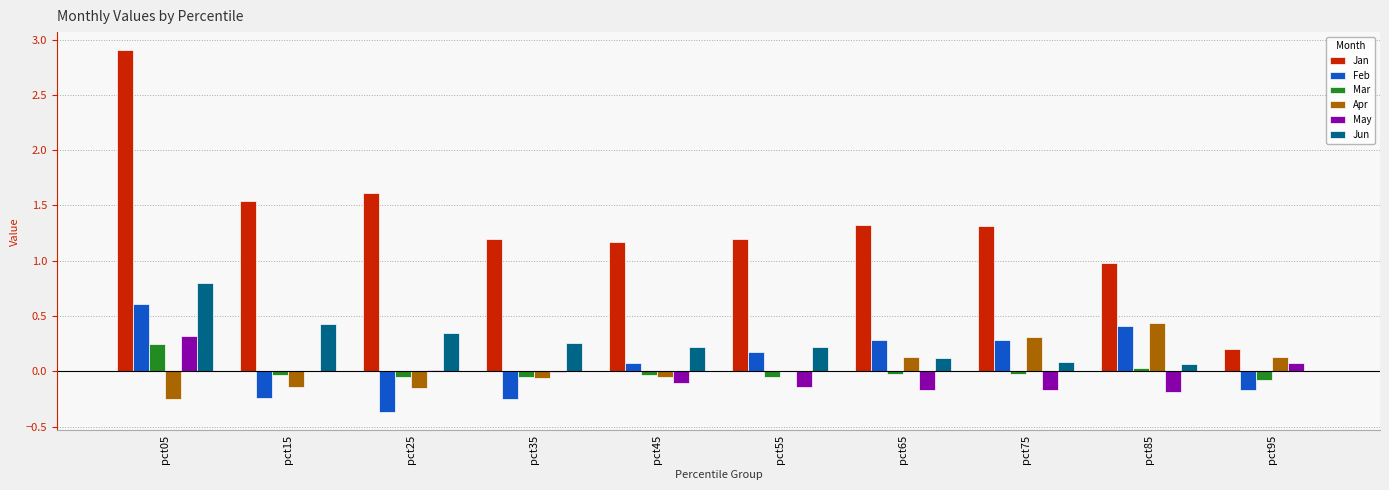

Is the value of May at pct65 greater than the value of Jun at pct65?

No